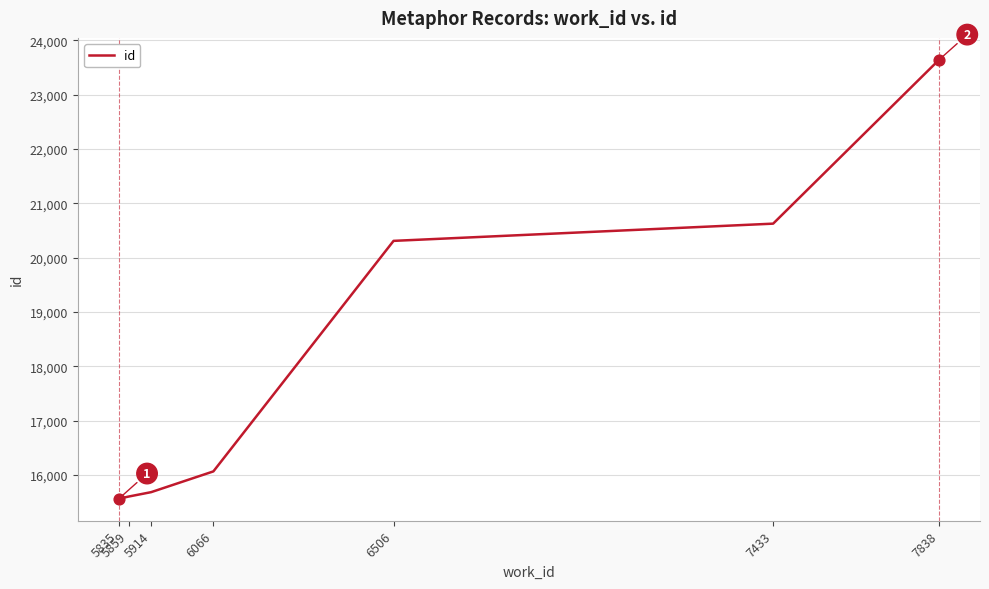

Between 7433 and 6066, which is larger?

7433